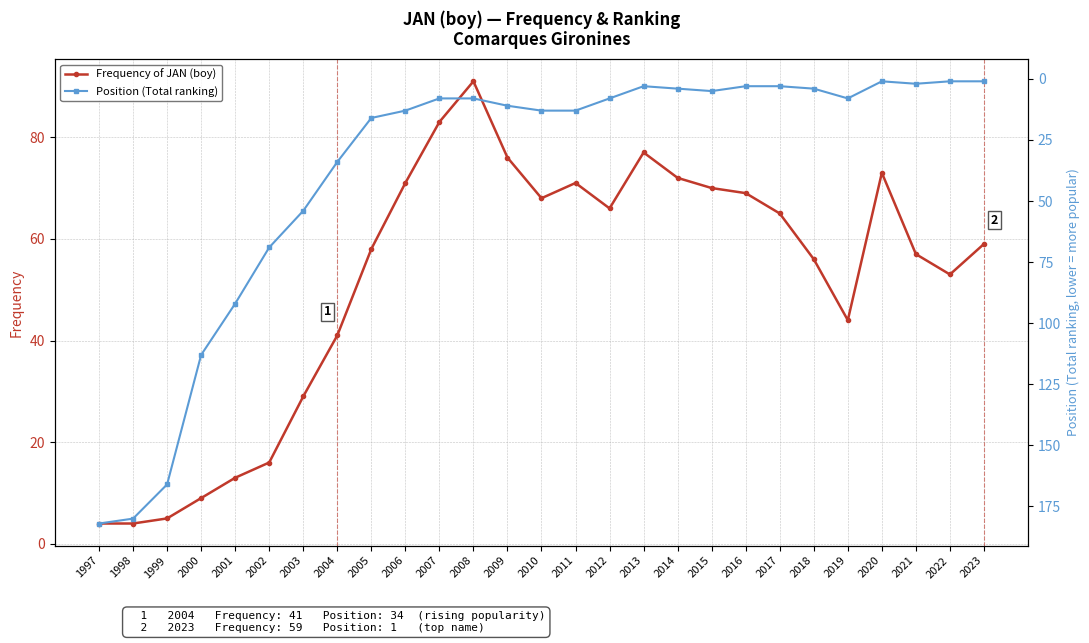

Reading left to right, extract all data points from this chart.

Frequency of JAN (boy): 1997=4	1998=4	1999=5	2000=9	2001=13	2002=16	2003=29	2004=41	2005=58	2006=71	2007=83	2008=91	2009=76	2010=68	2011=71	2012=66	2013=77	2014=72	2015=70	2016=69	2017=65	2018=56	2019=44	2020=73	2021=57	2022=53	2023=59
Position (Total ranking): 1997=182	1998=180	1999=166	2000=113	2001=92	2002=69	2003=54	2004=34	2005=16	2006=13	2007=8	2008=8	2009=11	2010=13	2011=13	2012=8	2013=3	2014=4	2015=5	2016=3	2017=3	2018=4	2019=8	2020=1	2021=2	2022=1	2023=1